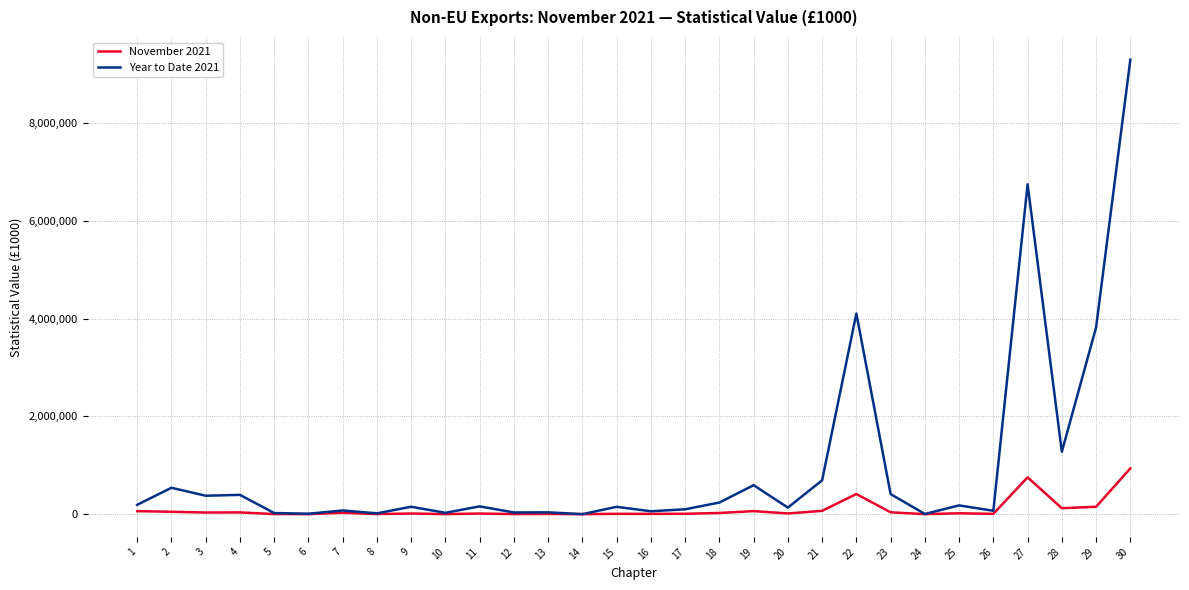

Where is November 2021 nearest to the value 468160?

22